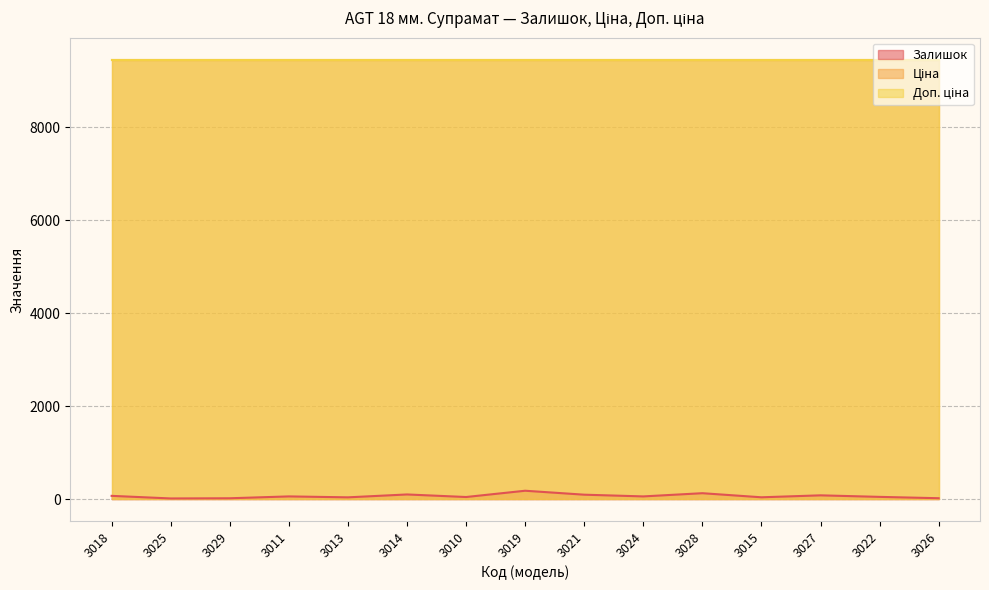

What is the maximum value for Ціна?

9458.9